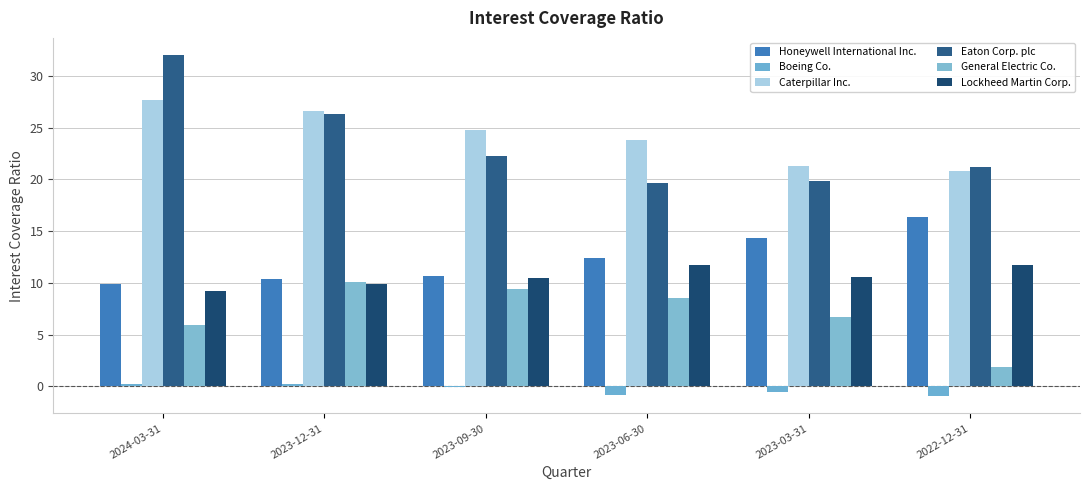

What is the value of the Caterpillar Inc. bar at the 6th from the left?

20.8